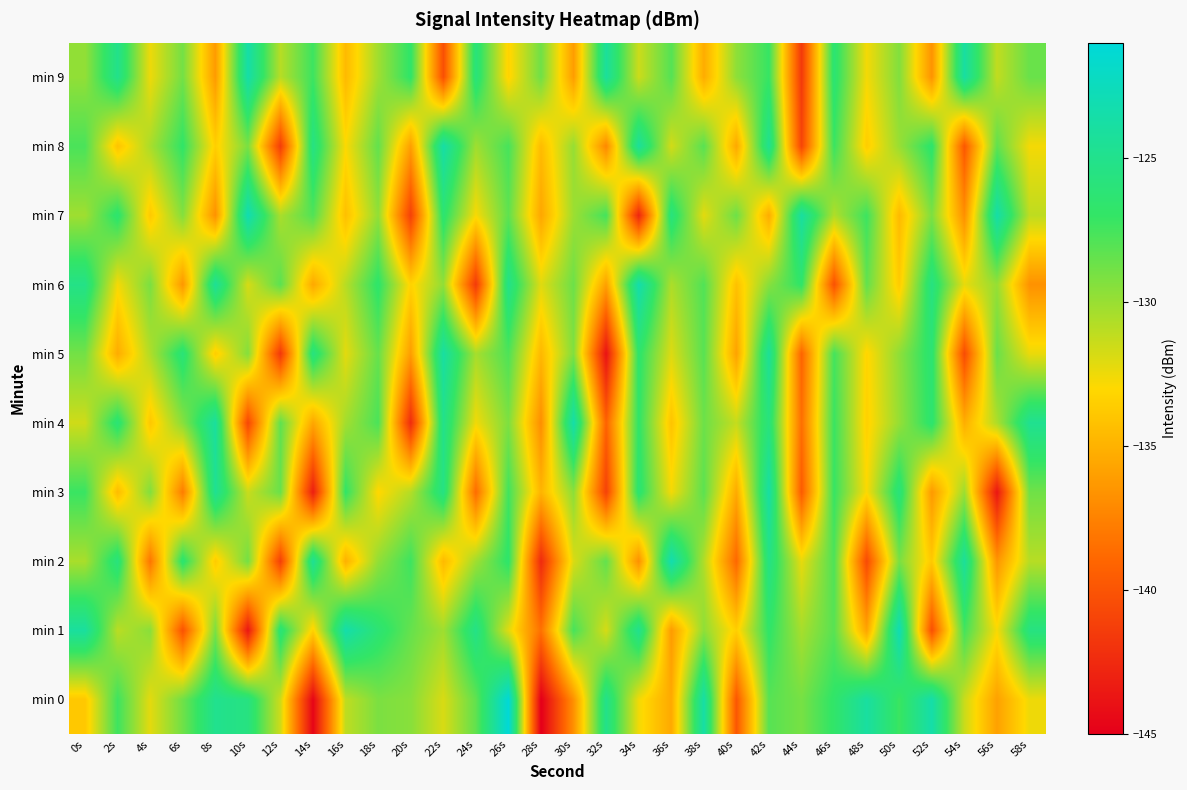

Reading left to right, extract all data points from this chart.

min 0: 0s=-133.9	2s=-127.3	4s=-132.2	6s=-128.8	8s=-124.9	10s=-125.6	12s=-131.6	14s=-144.7	16s=-131.1	18s=-129.1	20s=-129.5	22s=-131.9	24s=-128.4	26s=-121.1	28s=-145.1	30s=-136.7	32s=-125.1	34s=-132.6	36s=-135.5	38s=-123.7	40s=-139.9	42s=-128.1	44s=-129.0	46s=-126.8	48s=-124.0	50s=-127.3	52s=-123.5	54s=-131.4	56s=-135.9	58s=-132.5
min 1: 0s=-124.1	2s=-131.0	4s=-129.5	6s=-140.1	8s=-129.1	10s=-143.7	12s=-126.1	14s=-133.4	16s=-123.4	18s=-126.3	20s=-128.5	22s=-130.2	24s=-125.3	26s=-132.1	28s=-138.4	30s=-127.6	32s=-131.8	34s=-124.9	36s=-136.2	38s=-129.7	40s=-133.5	42s=-126.8	44s=-130.4	46s=-128.1	48s=-135.7	50s=-122.9	52s=-140.3	54s=-127.5	56s=-132.8	58s=-125.6
min 2: 0s=-130.5	2s=-125.8	4s=-138.2	6s=-126.4	8s=-133.7	10s=-128.9	12s=-141.3	14s=-124.6	16s=-135.1	18s=-129.8	20s=-127.3	22s=-134.6	24s=-130.2	26s=-126.7	28s=-142.5	30s=-131.9	32s=-128.4	34s=-136.8	36s=-123.2	38s=-130.7	40s=-138.9	42s=-125.4	44s=-132.3	46s=-127.8	48s=-140.6	50s=-129.1	52s=-133.8	54s=-124.3	56s=-136.5	58s=-130.9
min 3: 0s=-127.2	2s=-134.5	4s=-129.3	6s=-137.8	8s=-124.7	10s=-131.4	12s=-128.6	14s=-143.2	16s=-126.9	18s=-133.1	20s=-130.8	22s=-125.5	24s=-138.7	26s=-127.4	28s=-134.9	30s=-129.6	32s=-141.1	34s=-126.3	36s=-132.7	38s=-128.2	40s=-135.4	42s=-123.8	44s=-139.6	46s=-127.1	48s=-132.9	50s=-125.9	52s=-136.3	54s=-130.1	56s=-143.7	58s=-128.8
min 4: 0s=-131.6	2s=-126.2	4s=-133.9	6s=-129.5	8s=-124.1	10s=-140.8	12s=-128.3	14s=-135.6	16s=-130.3	18s=-127.7	20s=-142.4	22s=-125.1	24s=-132.6	26s=-129.2	28s=-136.9	30s=-123.5	32s=-139.2	34s=-126.8	36s=-134.1	38s=-128.7	40s=-131.3	42s=-125.8	44s=-138.5	46s=-127.2	48s=-133.4	50s=-129.9	52s=-126.5	54s=-135.2	56s=-130.6	58s=-124.8
min 5: 0s=-128.9	2s=-135.3	4s=-130.7	6s=-126.1	8s=-133.6	10s=-129.4	12s=-141.7	14s=-125.7	16s=-132.2	18s=-128.5	20s=-136.1	22s=-123.9	24s=-130.4	26s=-127.8	28s=-134.7	30s=-129.3	32s=-143.9	34s=-126.6	36s=-132.0	38s=-128.1	40s=-135.8	42s=-124.4	44s=-139.1	46s=-127.5	48s=-133.2	50s=-129.7	52s=-126.3	54s=-140.5	56s=-128.6	58s=-132.4
min 6: 0s=-125.3	2s=-132.7	4s=-129.1	6s=-136.4	8s=-124.5	10s=-131.8	12s=-128.2	14s=-135.5	16s=-130.9	18s=-126.7	20s=-133.3	22s=-129.8	24s=-141.6	26s=-125.2	28s=-132.1	30s=-128.7	32s=-135.9	34s=-123.4	36s=-130.6	38s=-127.9	40s=-134.2	42s=-129.5	44s=-126.8	46s=-140.2	48s=-128.4	50s=-133.7	52s=-125.6	54s=-132.3	56s=-129.9	58s=-136.7
min 7: 0s=-130.2	2s=-126.5	4s=-133.8	6s=-129.4	8s=-136.7	10s=-123.1	12s=-130.5	14s=-127.9	16s=-134.3	18s=-129.8	20s=-141.2	22s=-126.4	24s=-132.8	26s=-128.3	28s=-135.6	30s=-130.1	32s=-127.5	34s=-142.8	36s=-125.8	38s=-132.2	40s=-128.7	42s=-135.3	44s=-124.0	46s=-130.7	48s=-127.3	50s=-134.6	52s=-129.2	54s=-136.8	56s=-123.6	58s=-131.1
min 8: 0s=-127.7	2s=-134.1	4s=-130.5	6s=-126.9	8s=-133.5	10s=-129.1	12s=-141.4	14s=-125.5	16s=-132.9	18s=-128.4	20s=-136.0	22s=-123.7	24s=-130.2	26s=-127.6	28s=-134.5	30s=-129.9	32s=-137.2	34s=-124.3	36s=-131.7	38s=-128.1	40s=-135.5	42s=-124.8	44s=-140.9	46s=-127.2	48s=-133.6	50s=-130.0	52s=-126.6	54s=-139.8	56s=-128.3	58s=-132.7
min 9: 0s=-129.8	2s=-125.1	4s=-132.5	6s=-128.9	8s=-136.2	10s=-123.6	12s=-130.9	14s=-127.3	16s=-134.6	18s=-130.2	20s=-126.8	22s=-140.3	24s=-125.9	26s=-133.3	28s=-128.8	30s=-136.1	32s=-124.2	34s=-131.5	36s=-128.0	38s=-135.3	40s=-129.7	42s=-127.1	44s=-141.6	46s=-126.3	48s=-132.7	50s=-129.3	52s=-136.6	54s=-123.9	56s=-131.2	58s=-128.6